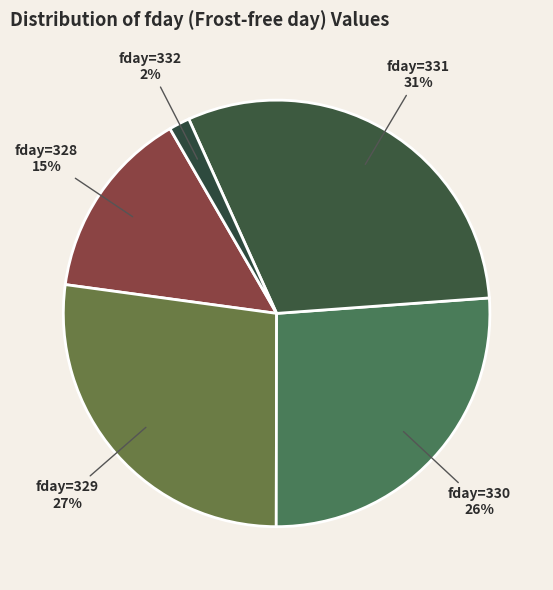

Which has a higher value, fday=331 or fday=332?

fday=331